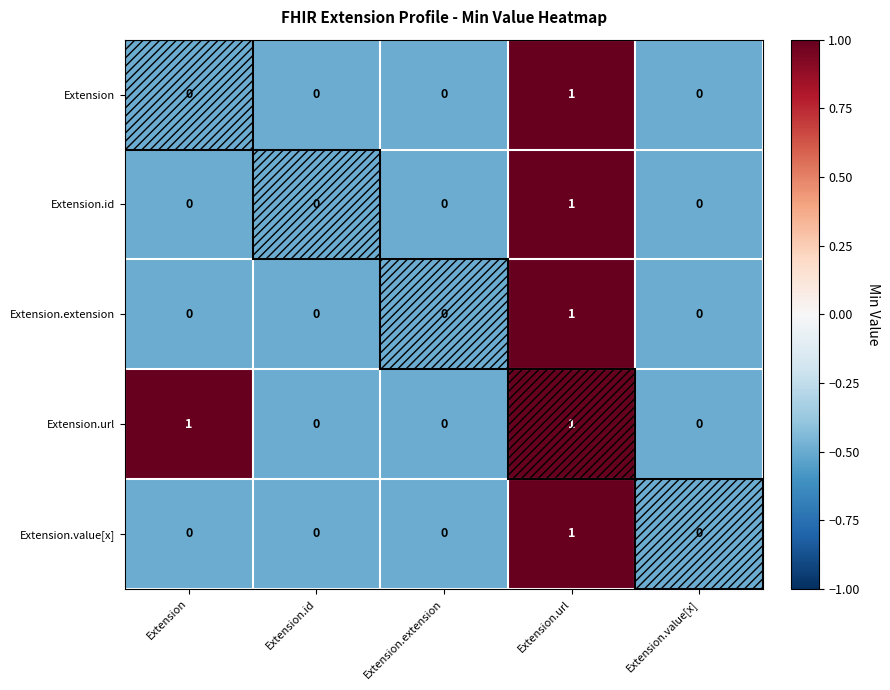

At which category is the sum across all series the highest?

Extension.url